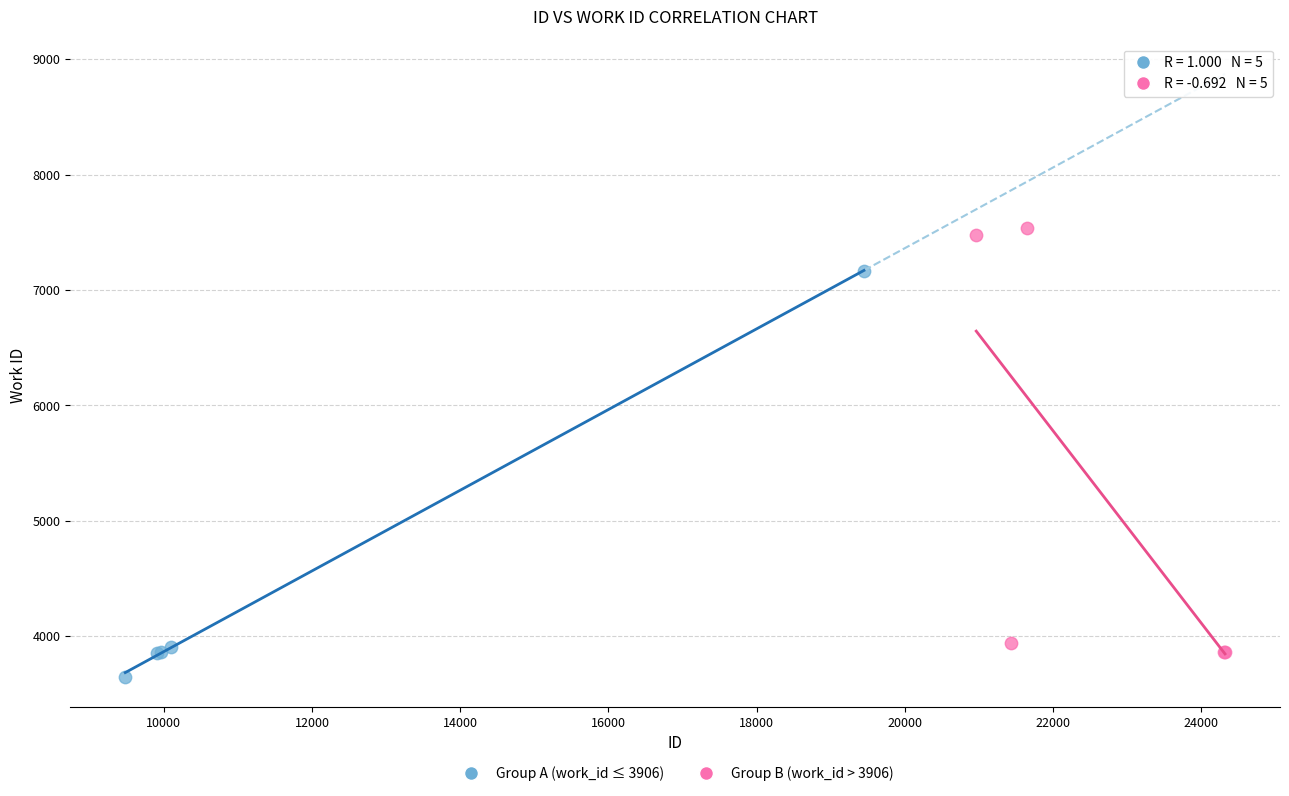

Which series contains the highest Y value?

Group B (work_id > 3906)